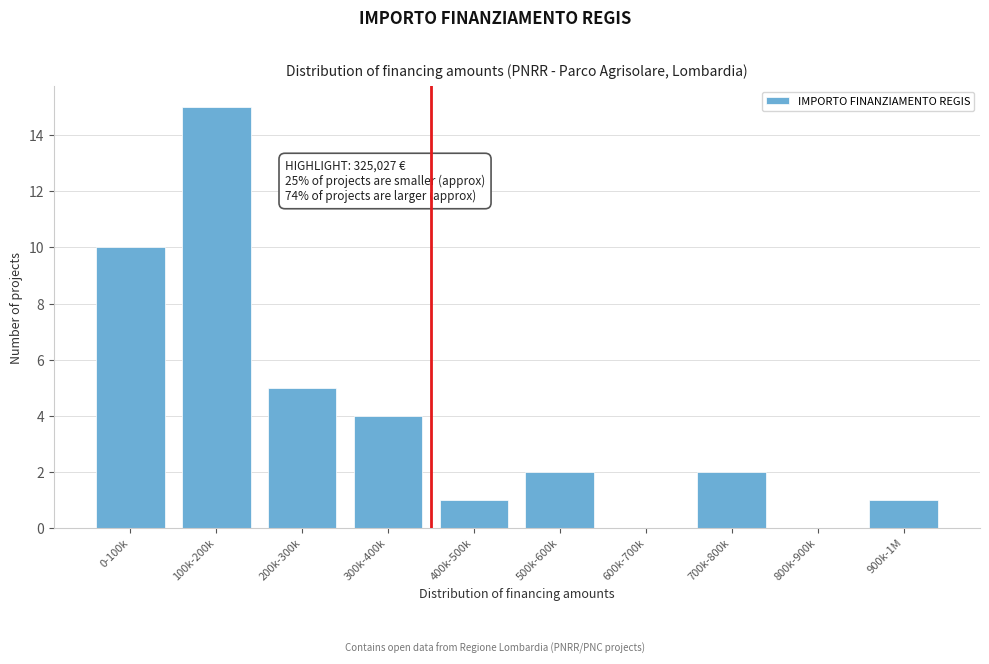

Is it true that the value at 0-100k is 10?

True